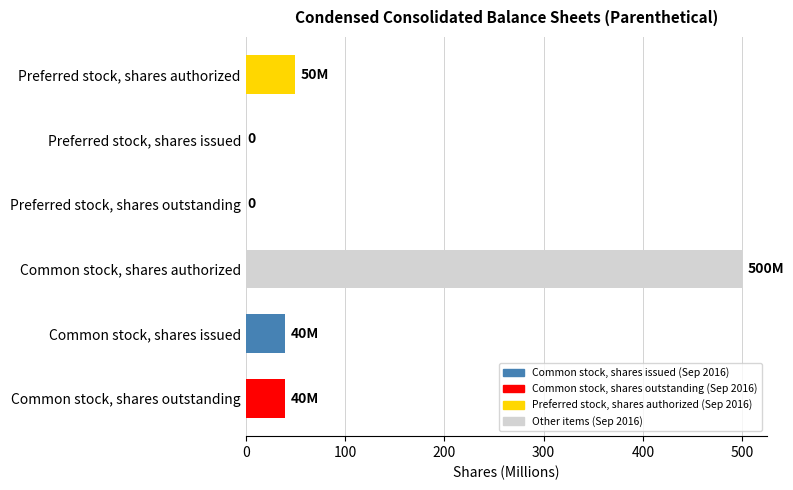

Reading bottom to top, what are all the values shown in this chart?

Common stock, shares outstanding=39.9	Common stock, shares issued=39.9	Common stock, shares authorized=500.0	Preferred stock, shares outstanding=0.0	Preferred stock, shares issued=0.0	Preferred stock, shares authorized=50.0